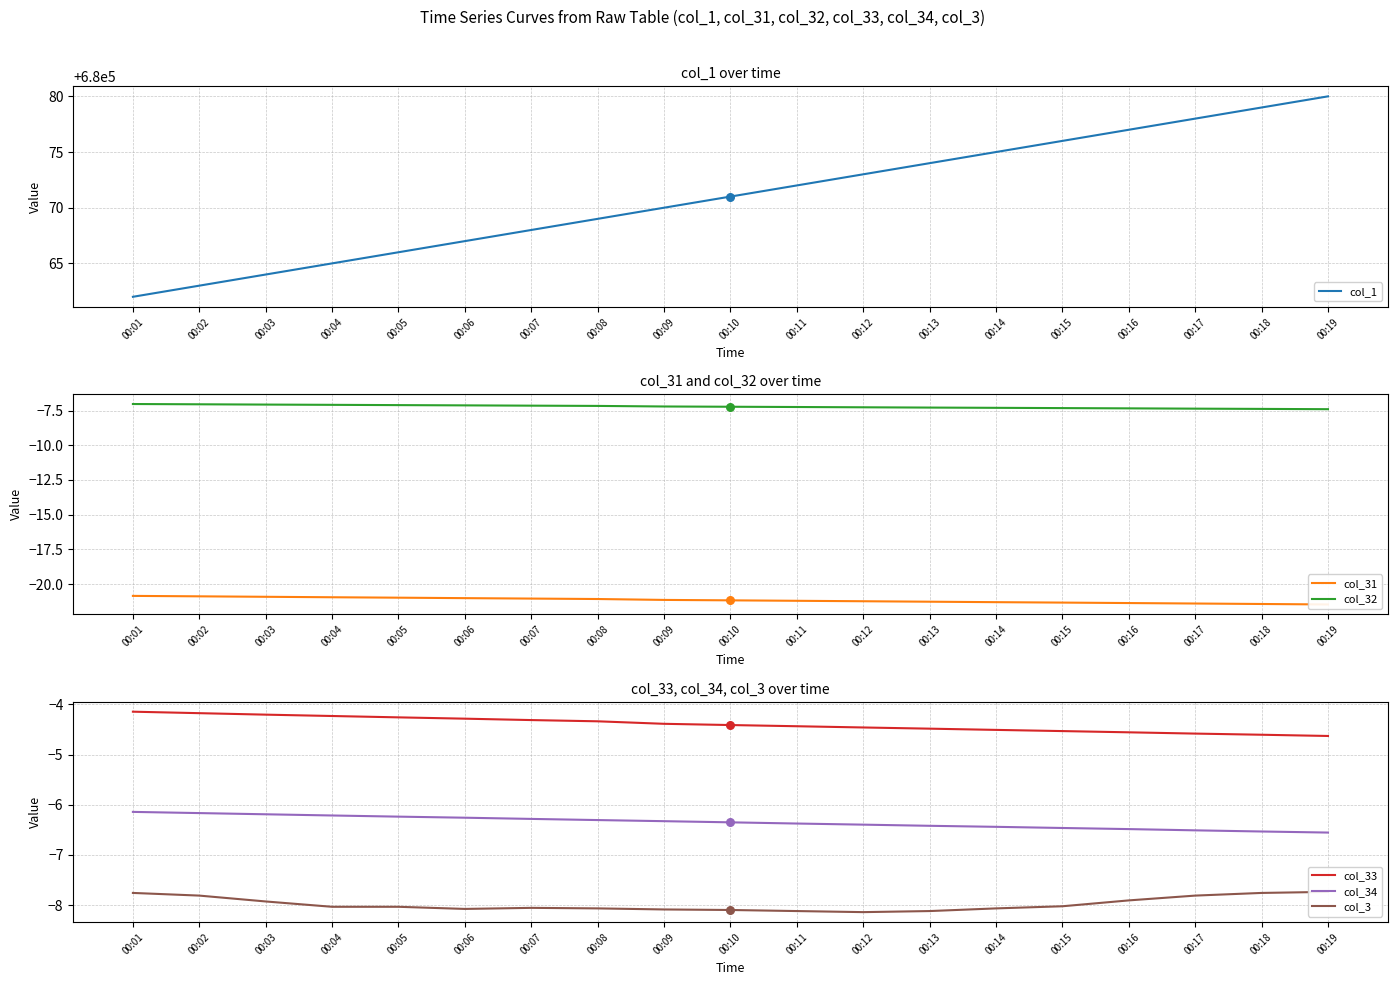

Which series has the largest total across all categories?

col_1